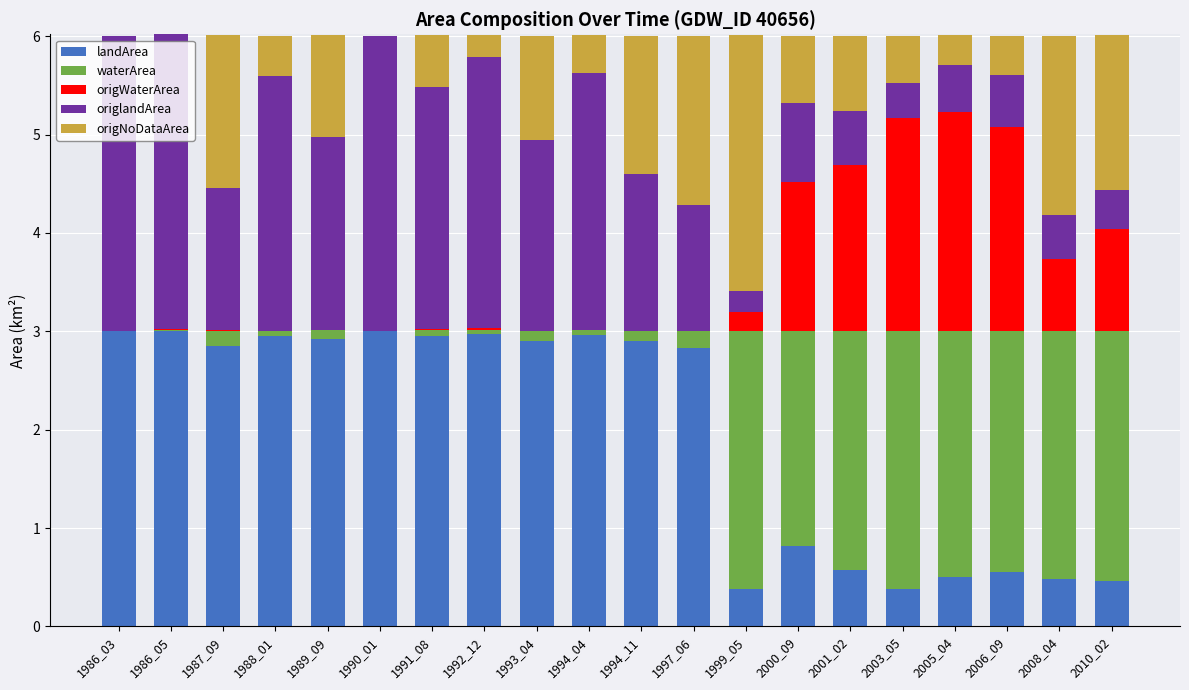

What is the highest value of the landArea series?

3.0